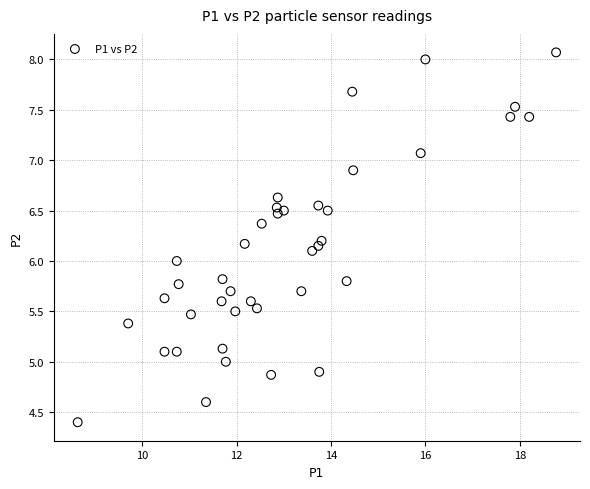

What is the range of X values (max minus min)?

10.1